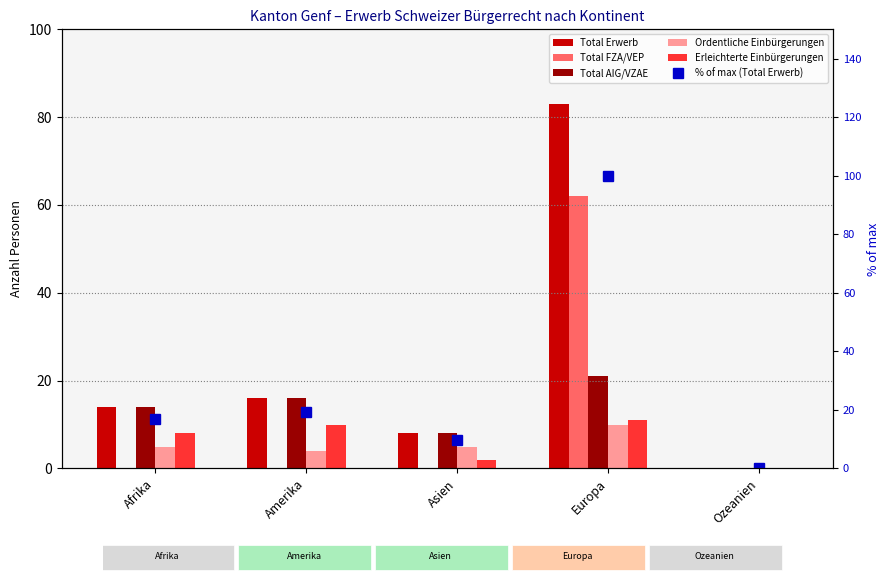

Does the chart contain any negative values?

No